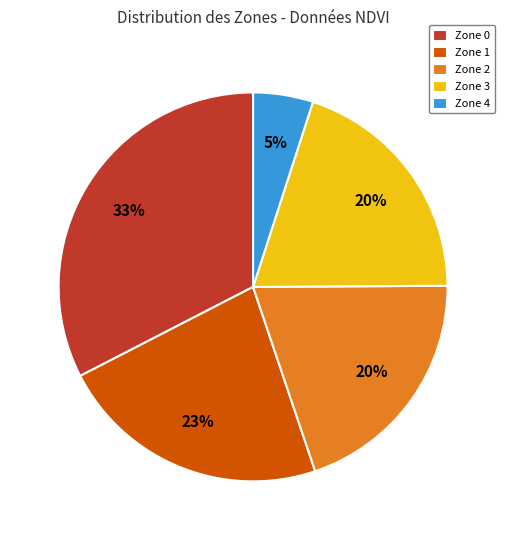

True or false: Zone 0 accounts for 33% of the total.

True